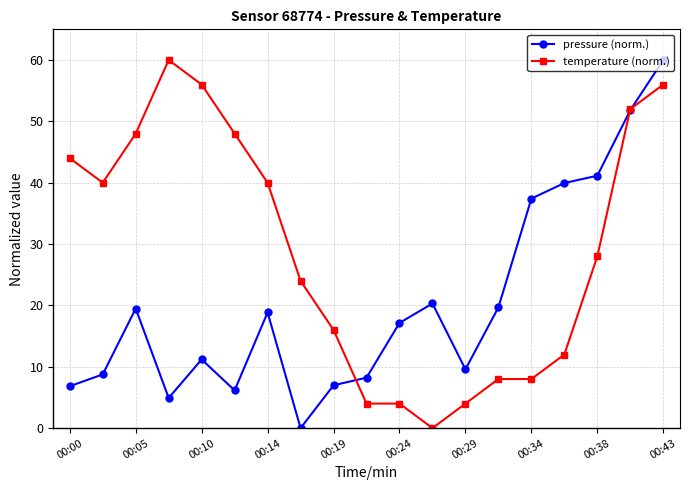

What is the value of the temperature (norm.) point at the 1st from the left?

44.0